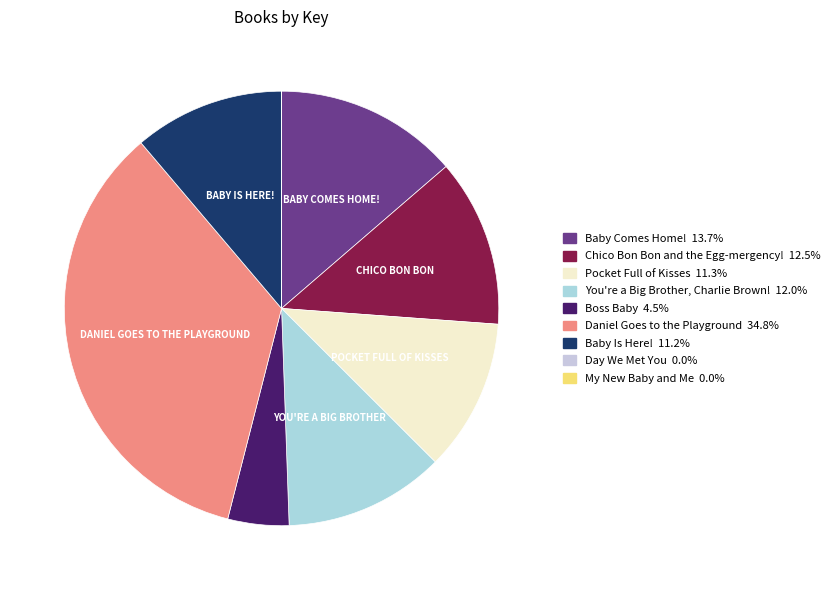

To the nearest percent, what is the difference between the largest and smallest slice percentages?

35%